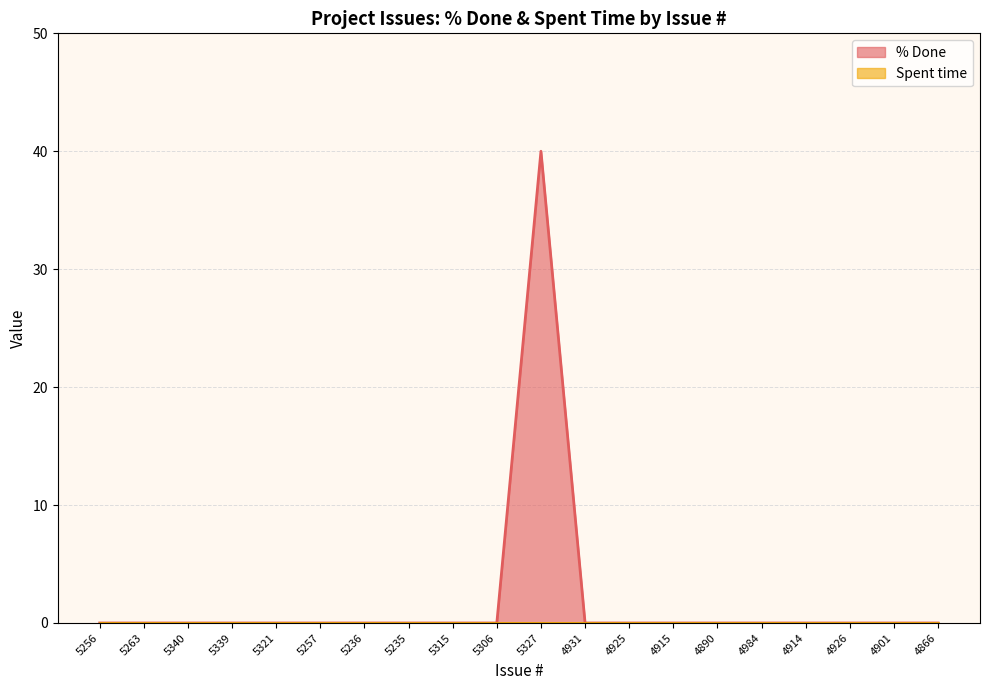

List the labels in order of value, smallest first.

5256, 5263, 5340, 5339, 5321, 5257, 5236, 5235, 5315, 5306, 4931, 4925, 4915, 4890, 4984, 4914, 4926, 4901, 4866, 5327